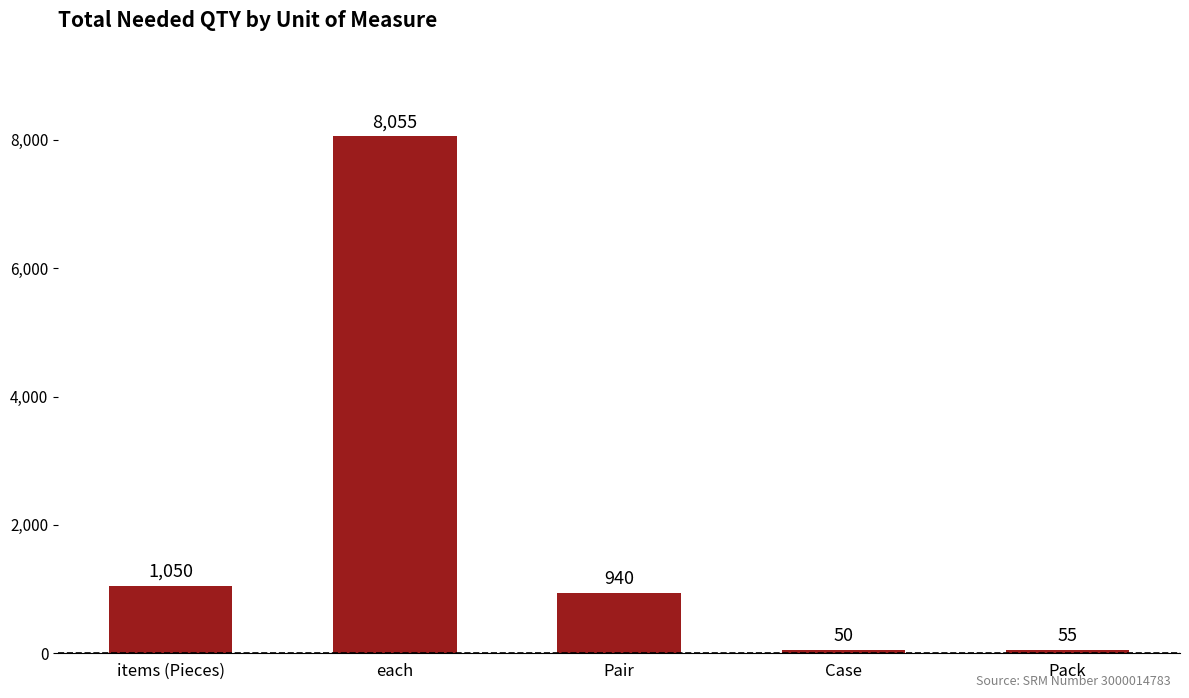

What is the sum of the values at each and items (Pieces)?

9105